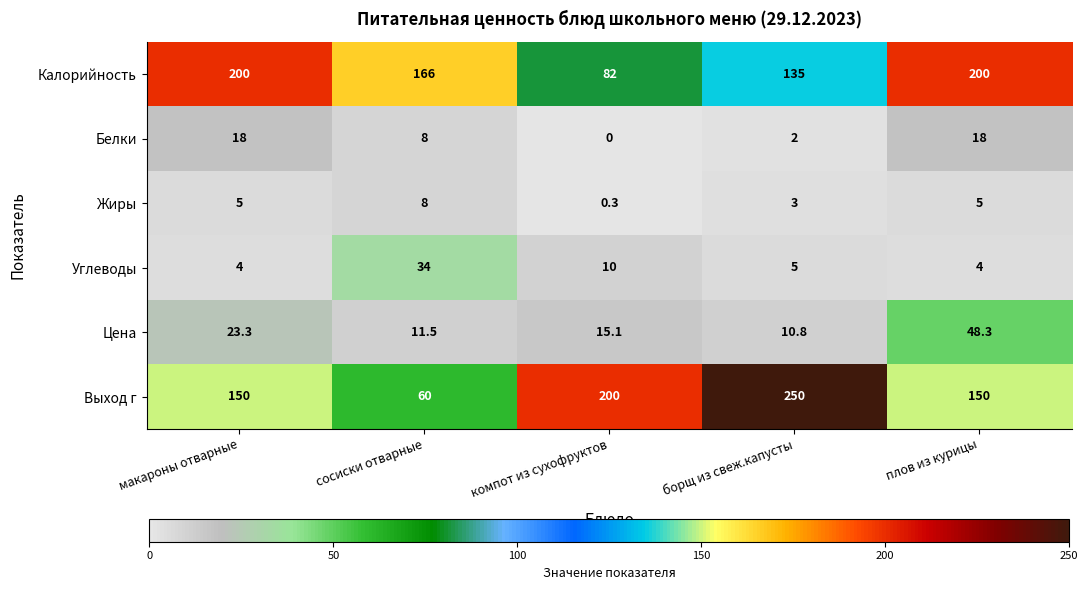

Is it true that Калорийность equals 106.1 at макароны отварные?

False